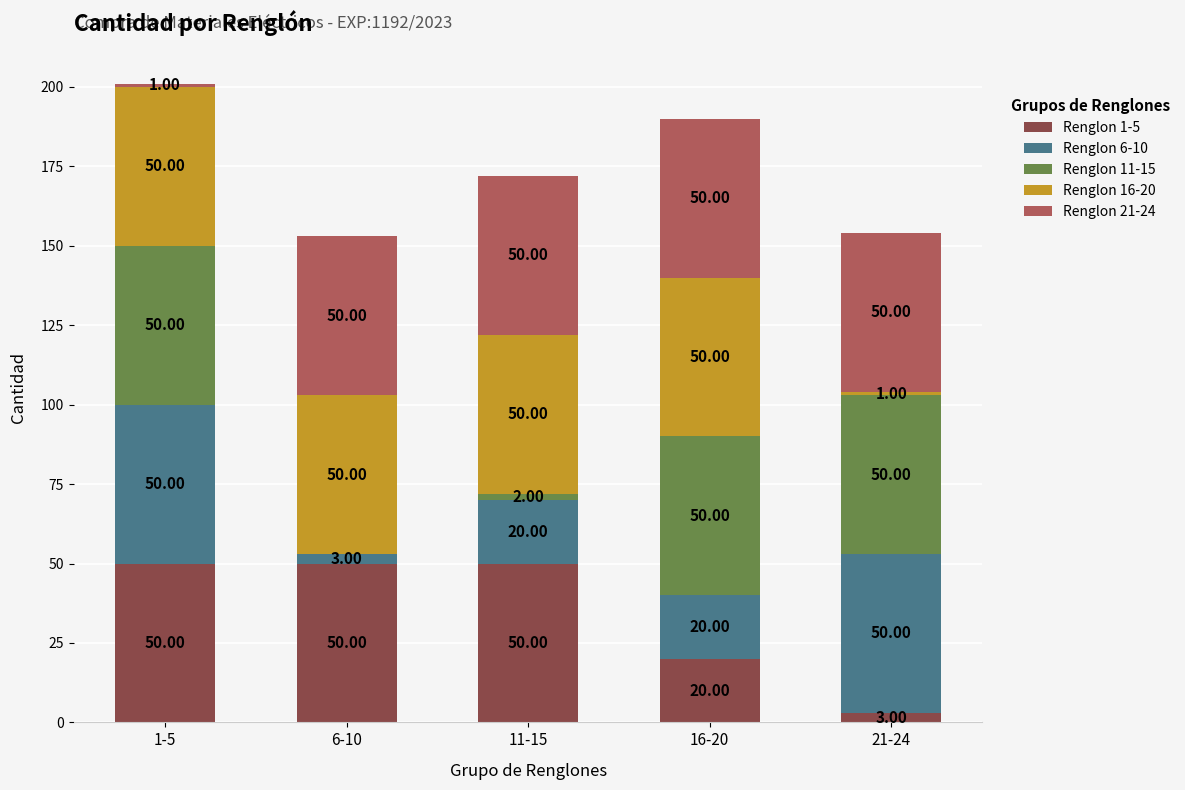

What is the sum of the Renglon 1-5 values at 1-5 and 21-24?

53